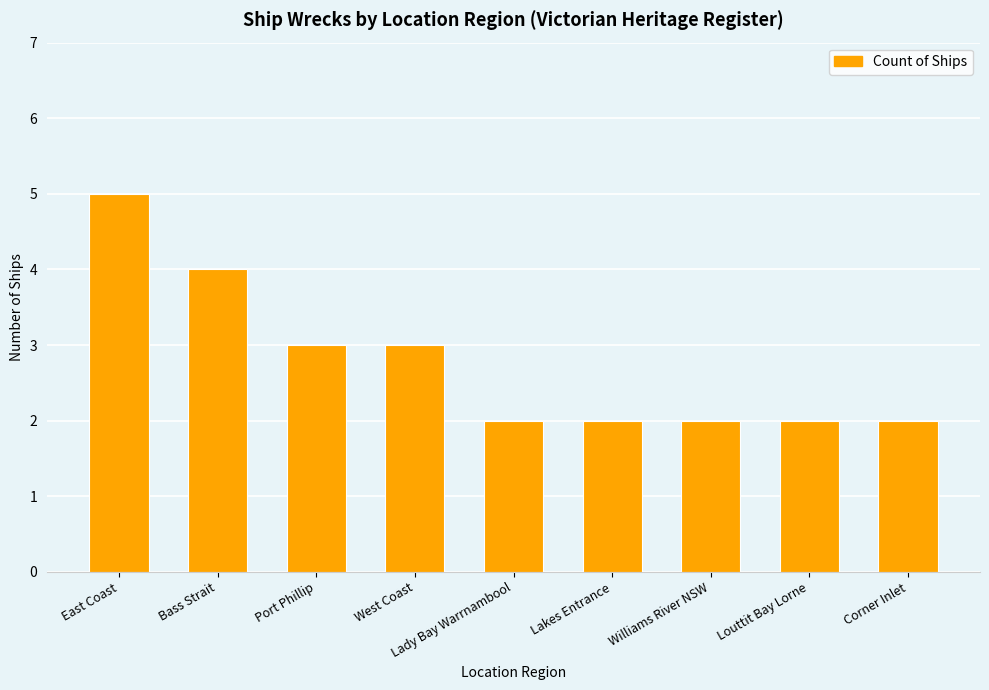

What is the minimum value shown in the chart?

2